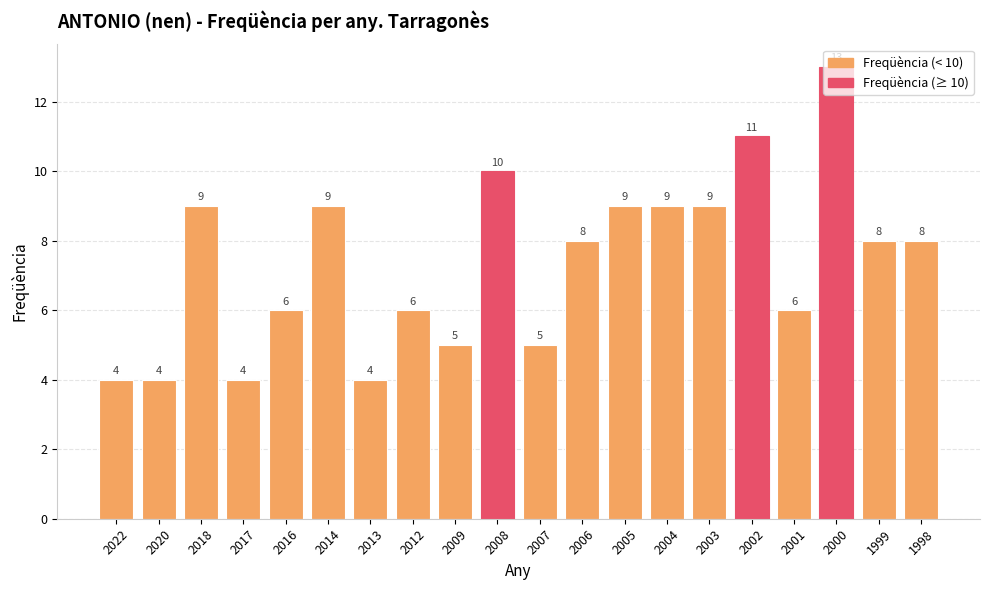

Does the chart contain any negative values?

No